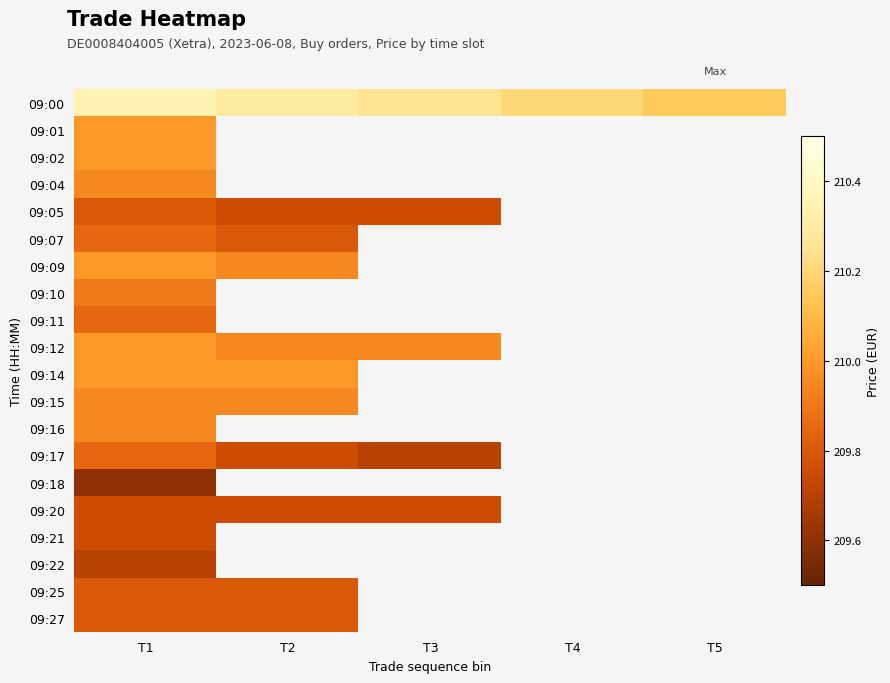

List the series in order of their peak value, highest first.

09:00, 09:01, 09:02, 09:09, 09:12, 09:14, 09:04, 09:15, 09:16, 09:10, 09:07, 09:11, 09:17, 09:05, 09:25, 09:27, 09:20, 09:21, 09:22, 09:18